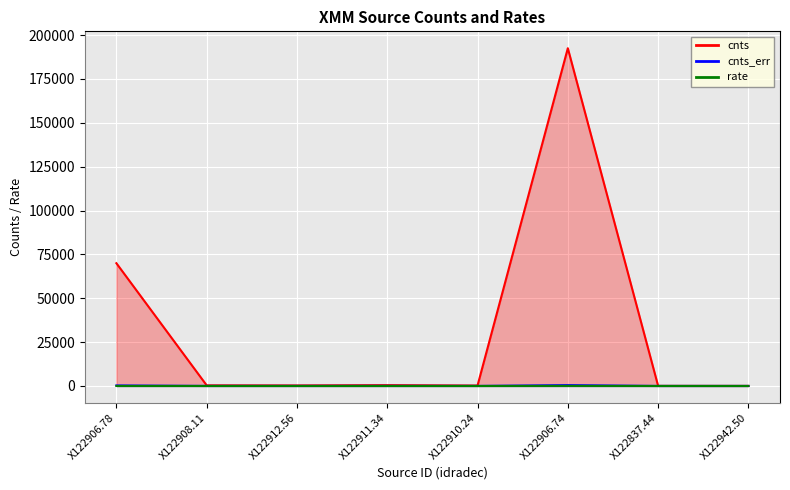

True or false: rate has more than 2 interior local peaks.

False